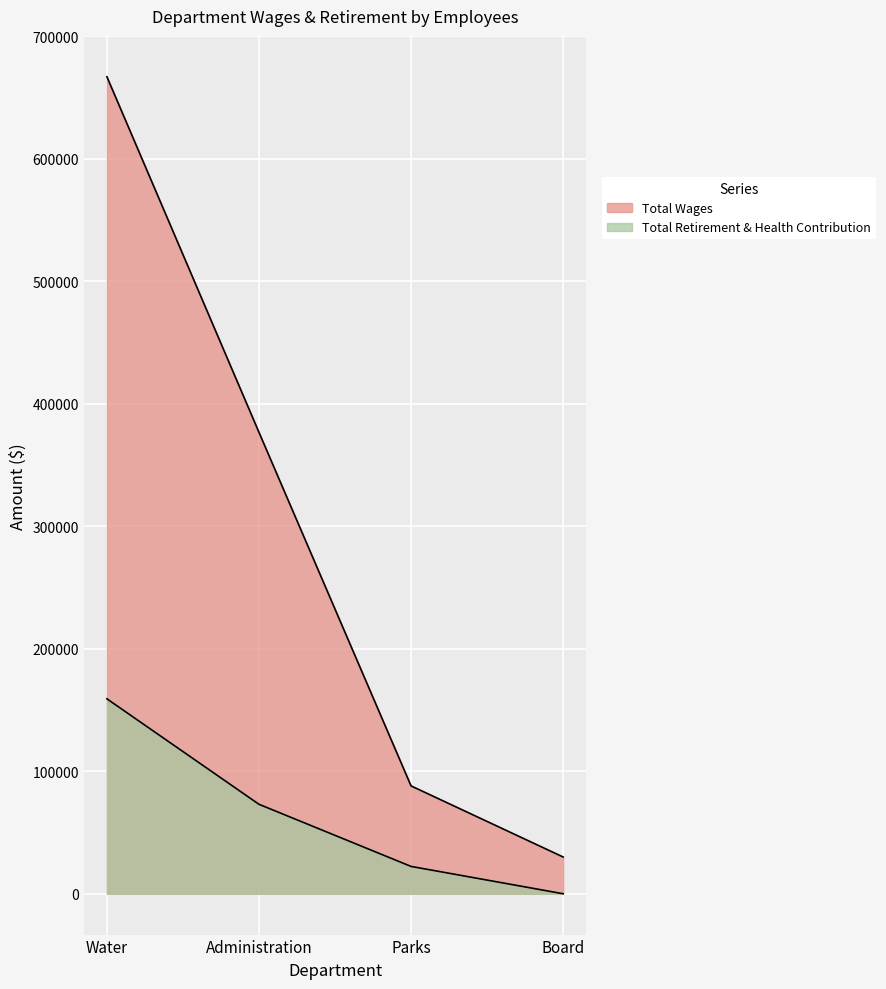

What is the label of the 2nd point from the left?

Administration